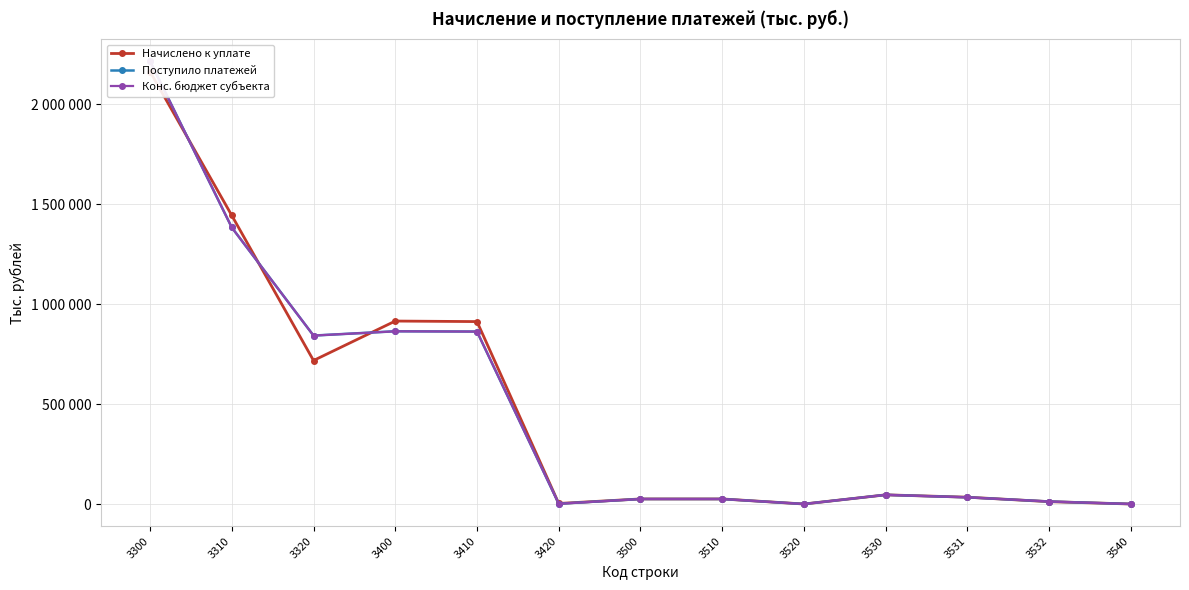

At which category does the chart reach its peak across all series?

3300